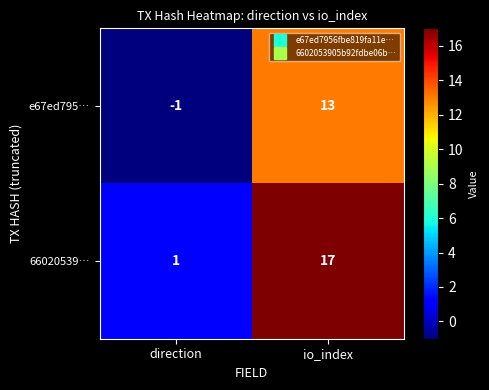

True or false: 66020539… has a value of 8 at io_index.

False